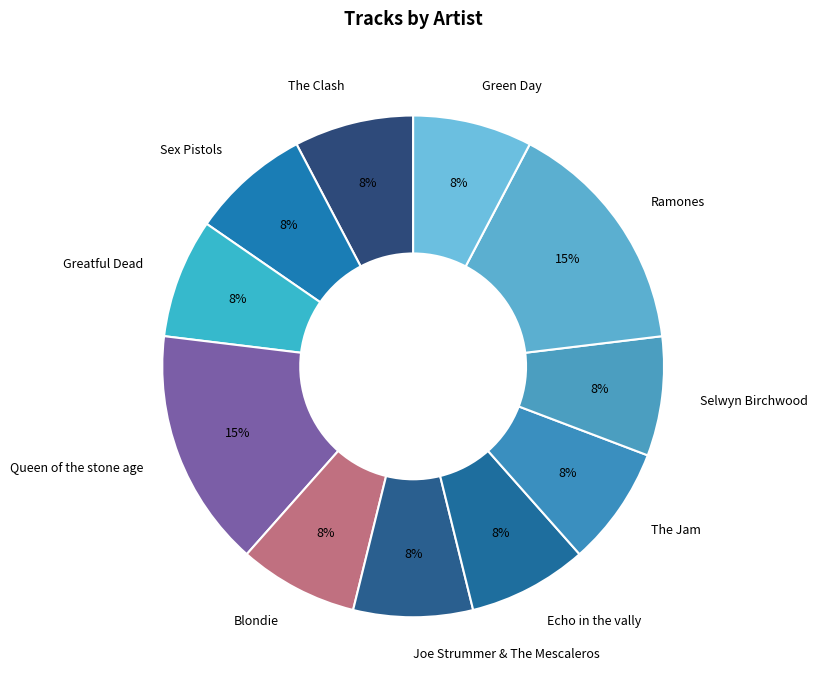

To the nearest percent, what is the average slice percentage?

9%